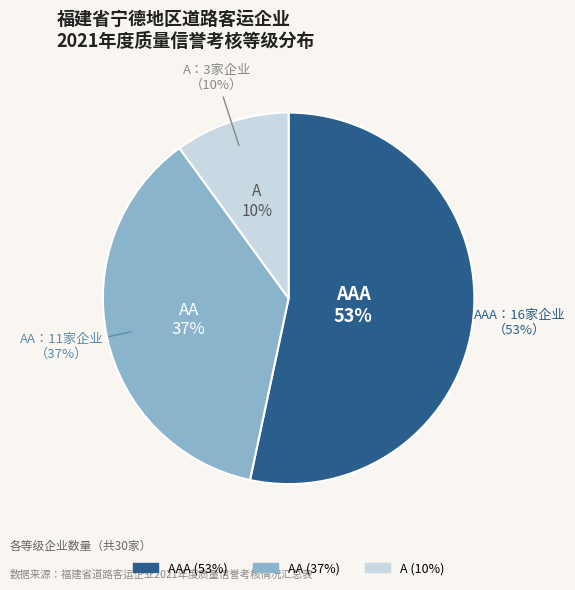

To the nearest percent, what is the difference between the largest and smallest slice percentages?

43%